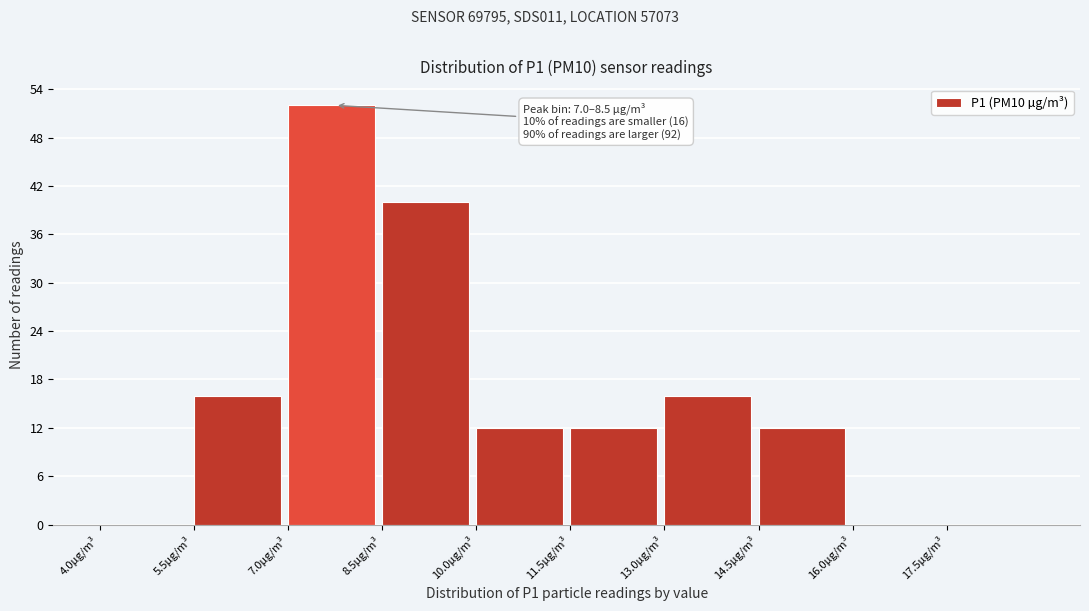

Over which range of the x-axis is the bar tallest?

7.0 to 8.5